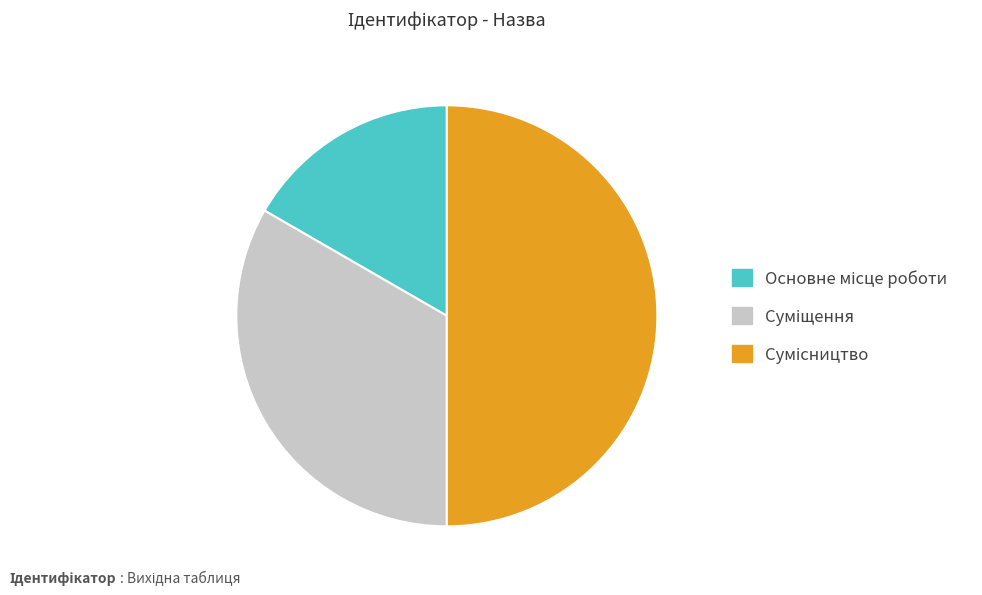

How many segments does this pie chart have?

3